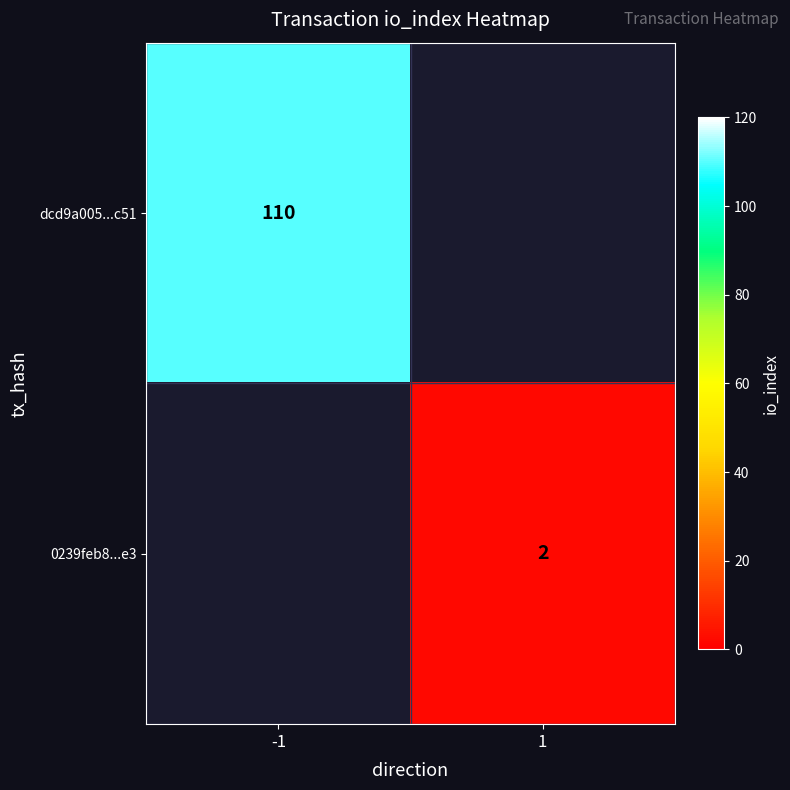

Is it true that 0239feb8...e3 equals 2 at 1?

True